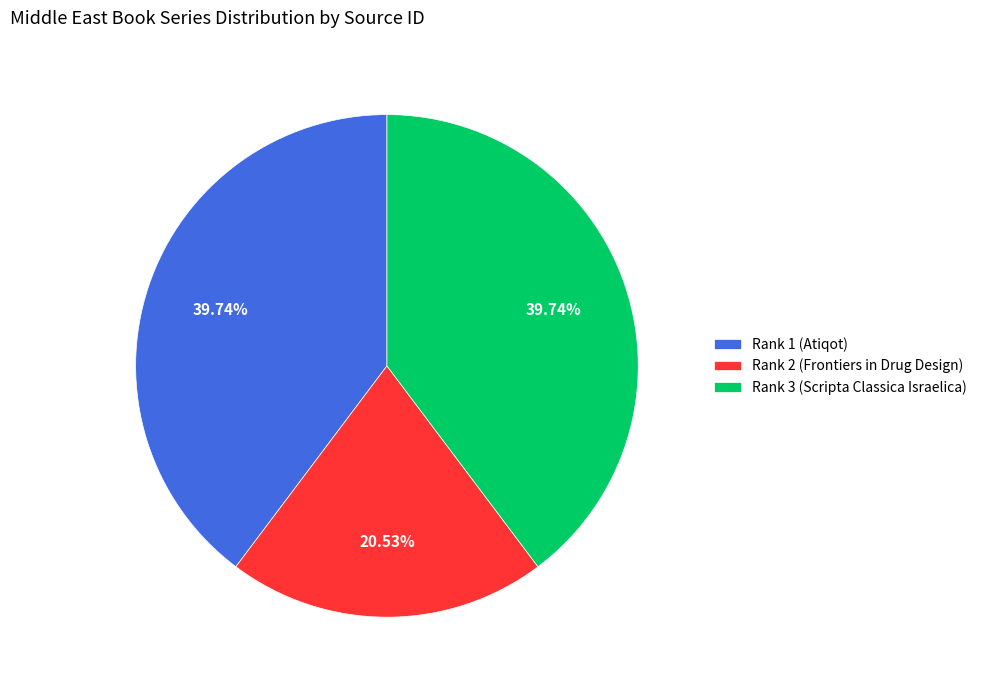

What is the ratio of the value at Rank 3 (Scripta Classica Israelica) to the value at Rank 1 (Atiqot)?

1.0